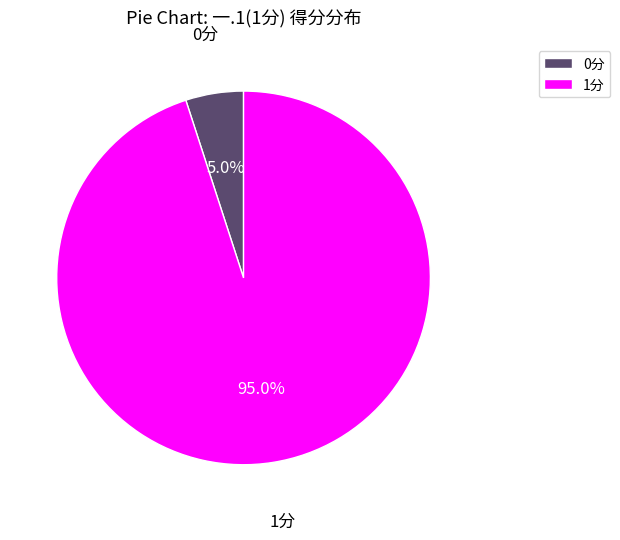

Which category has the biggest portion of the pie?

1分